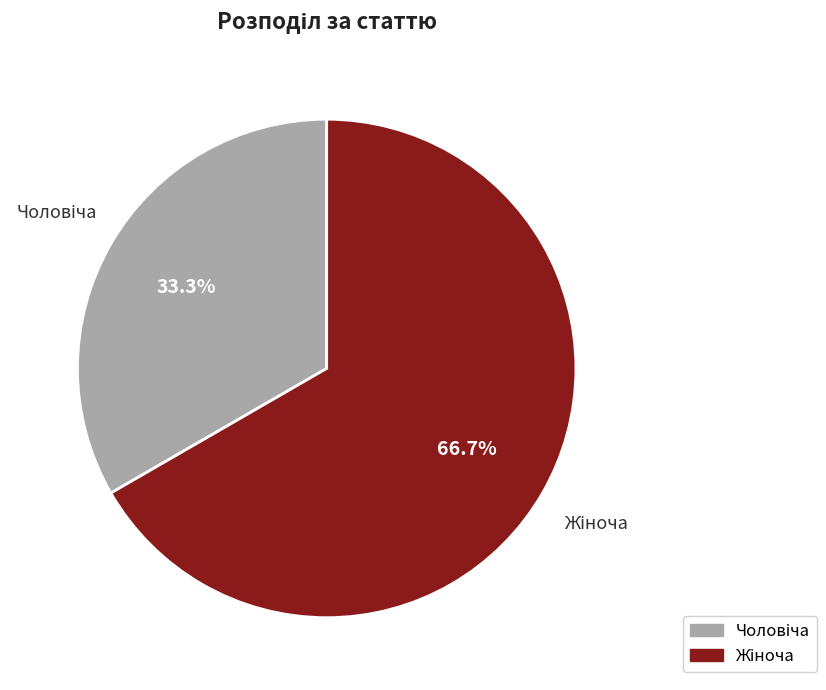

Does any single category account for the majority?

Yes